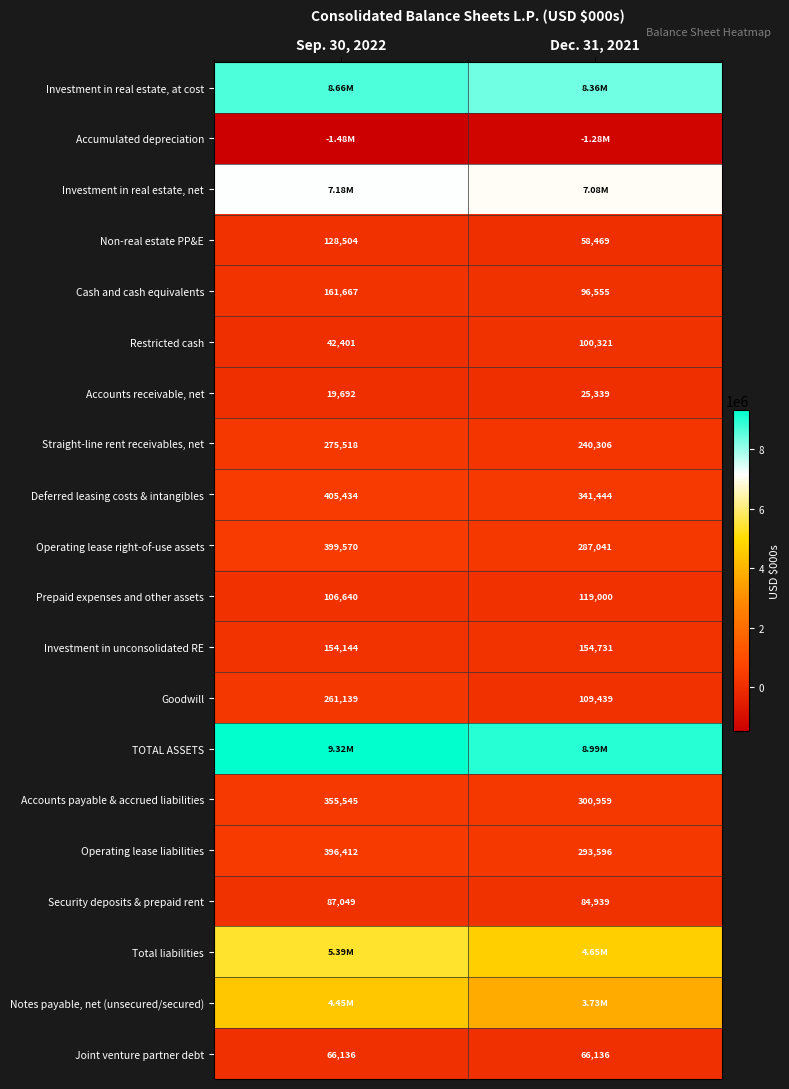

What is the sum of all Joint venture partner debt values?

132272